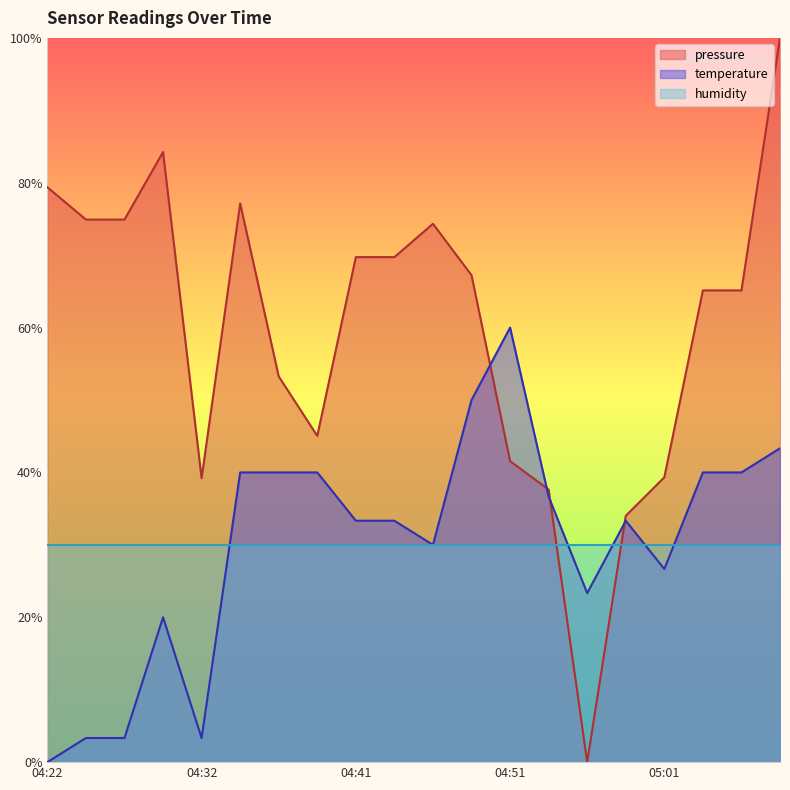

Which category has the lowest value in the temperature series?

04:22